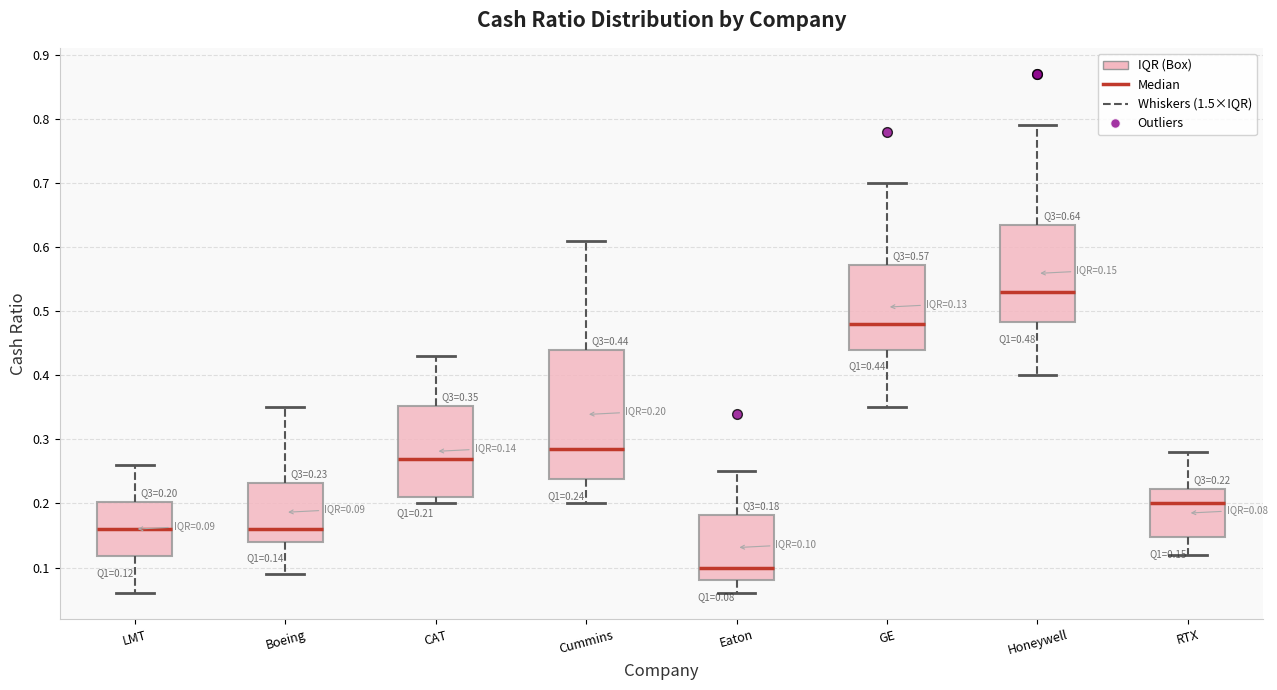

Which box is the tallest, from its lower edge to its upper edge?

Cummins